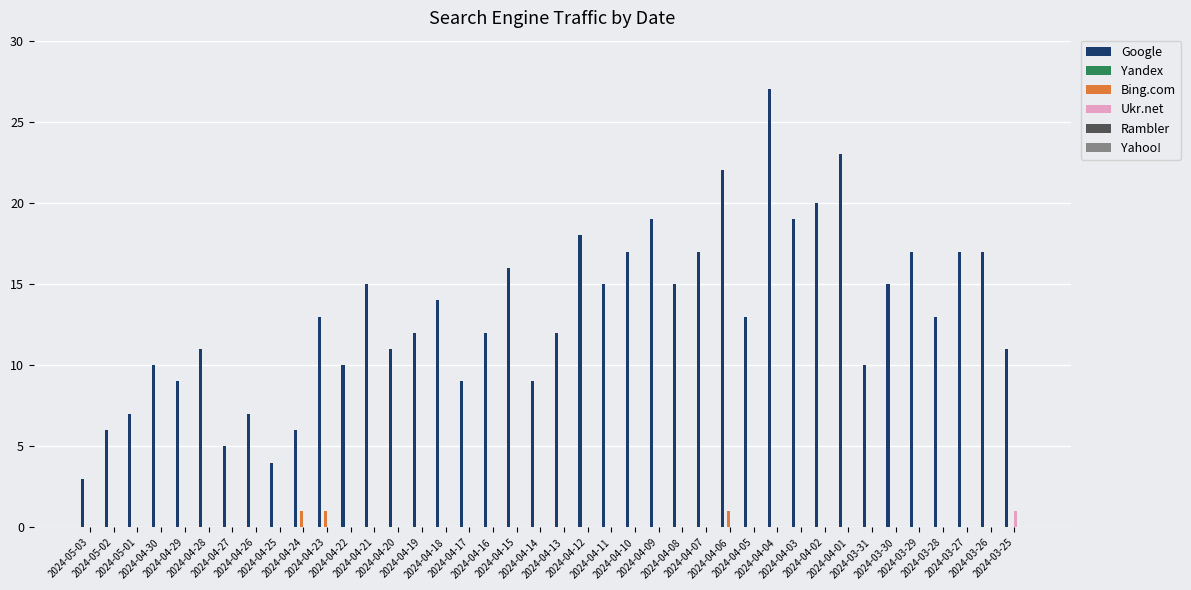

Which series has the largest total across all categories?

Google